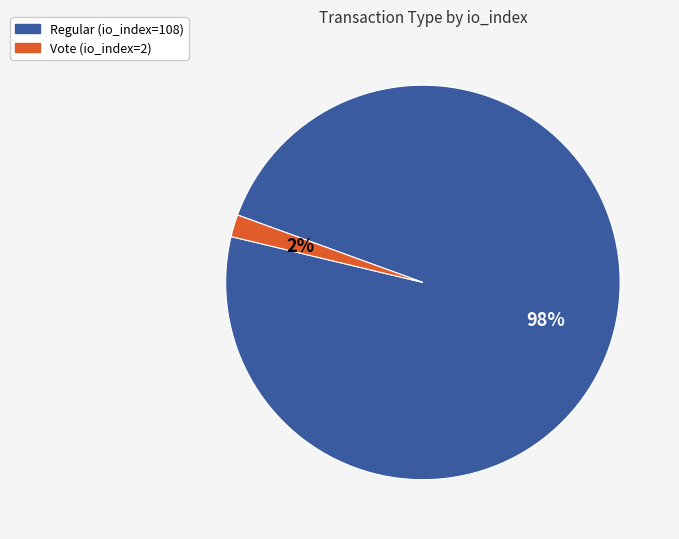

Which category has the smallest portion of the pie?

Vote (io_index=2)